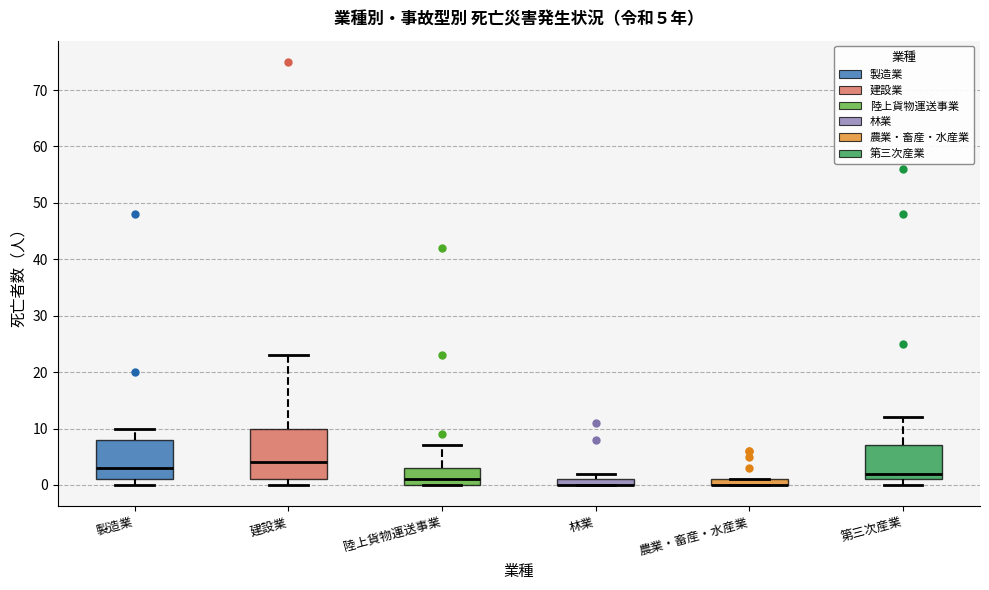

Which box is the tallest, from its lower edge to its upper edge?

建設業